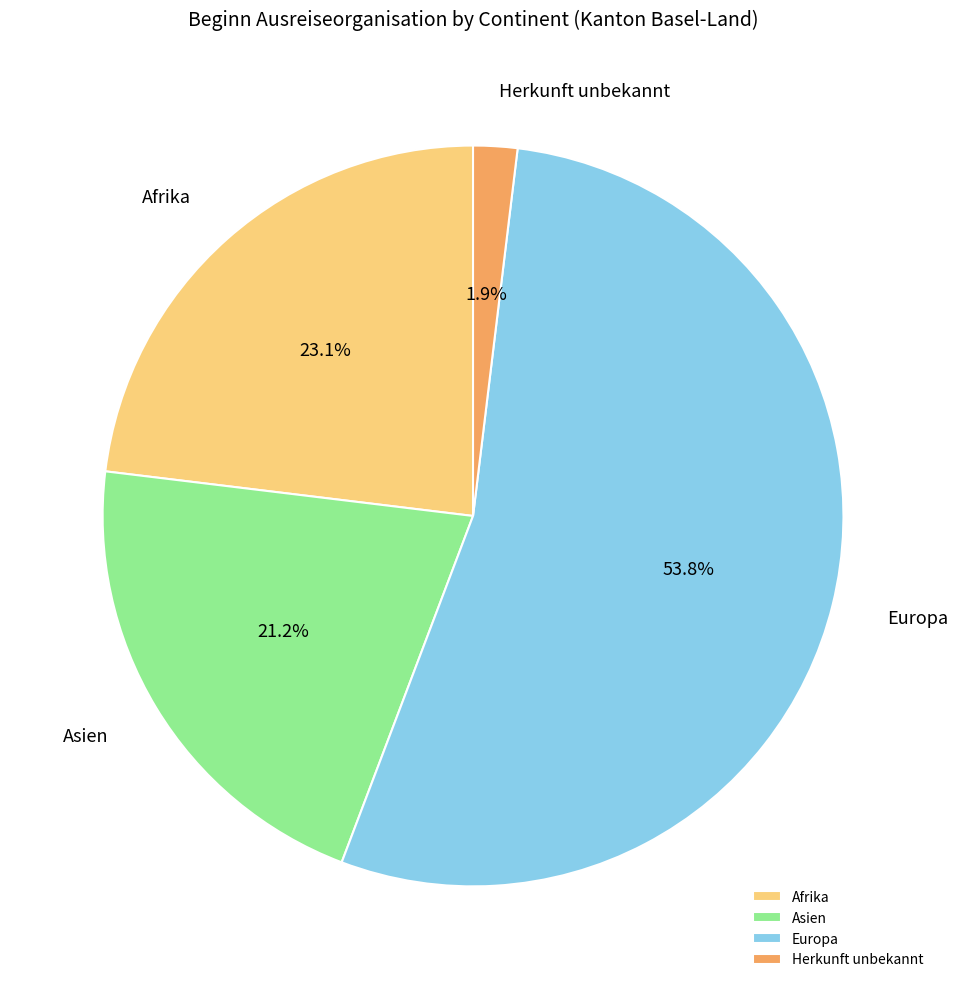

Is it true that Europa is 54% of the pie?

True